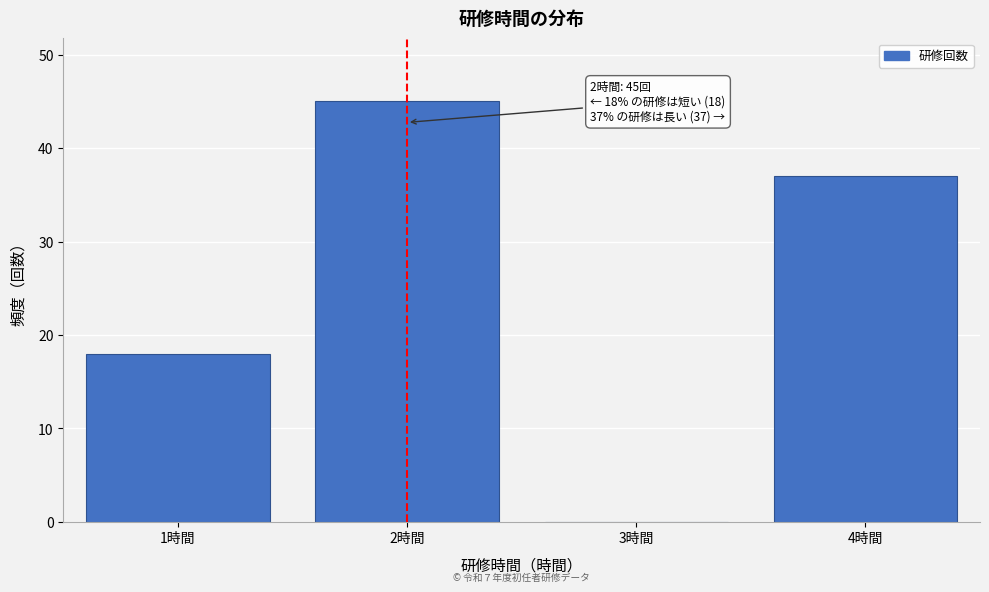

Over which range of the x-axis is the bar tallest?

1.5 to 2.5